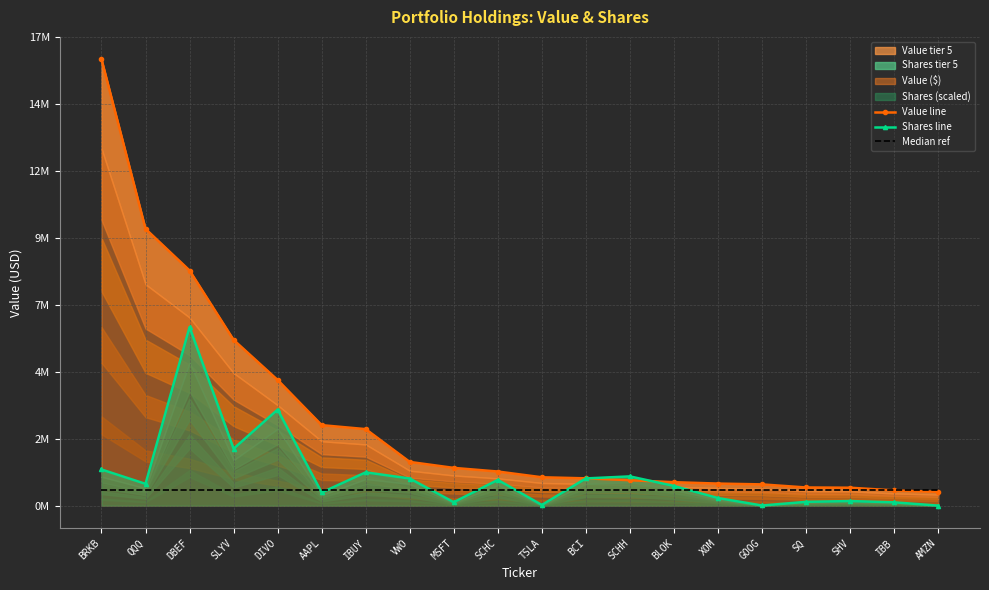

True or false: Shares line has more than 0 interior local peaks.

True